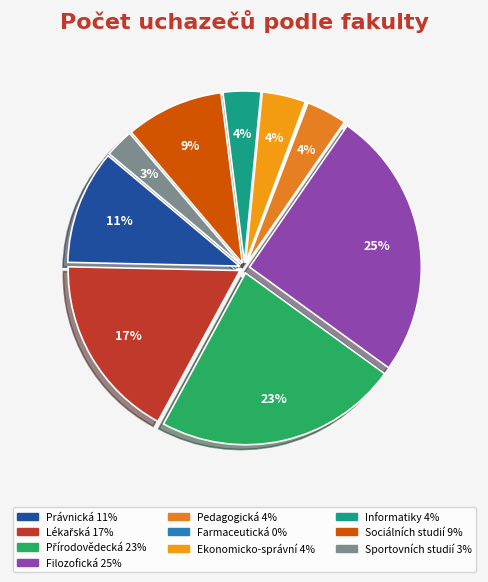

Which slice is the smallest?

Farmaceutická